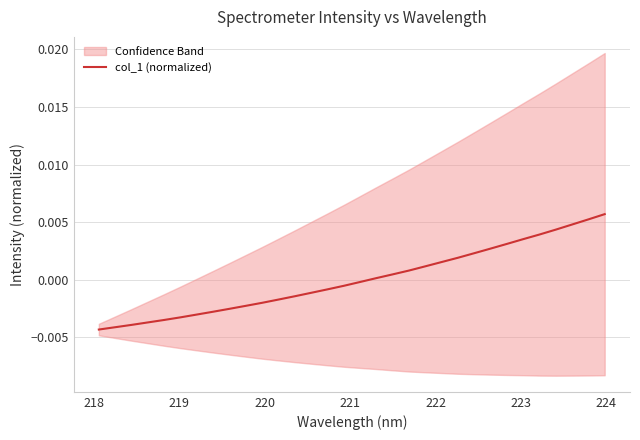

How many lines are shown in the chart?

1